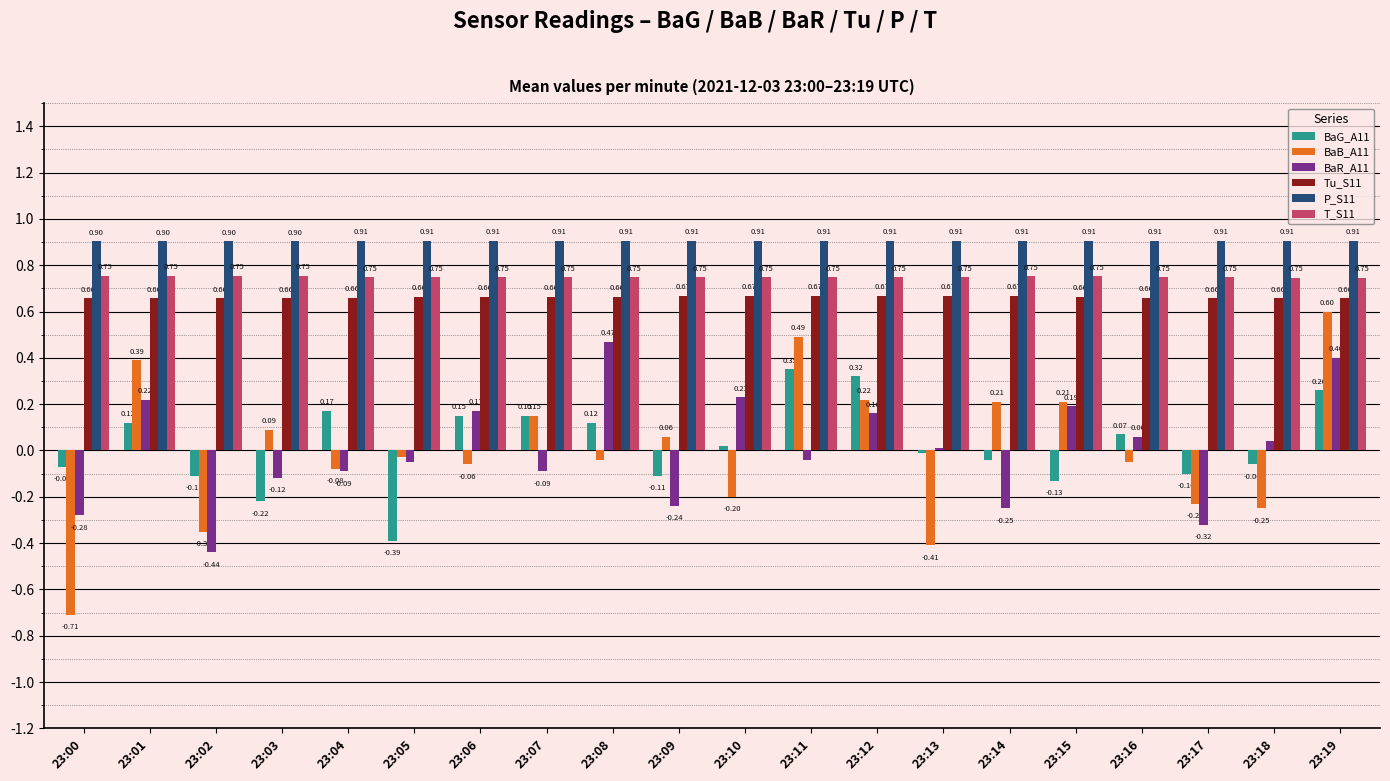

Rank the series by their maximum value, from lowest to highest.

BaG_A11, BaR_A11, BaB_A11, Tu_S11, T_S11, P_S11